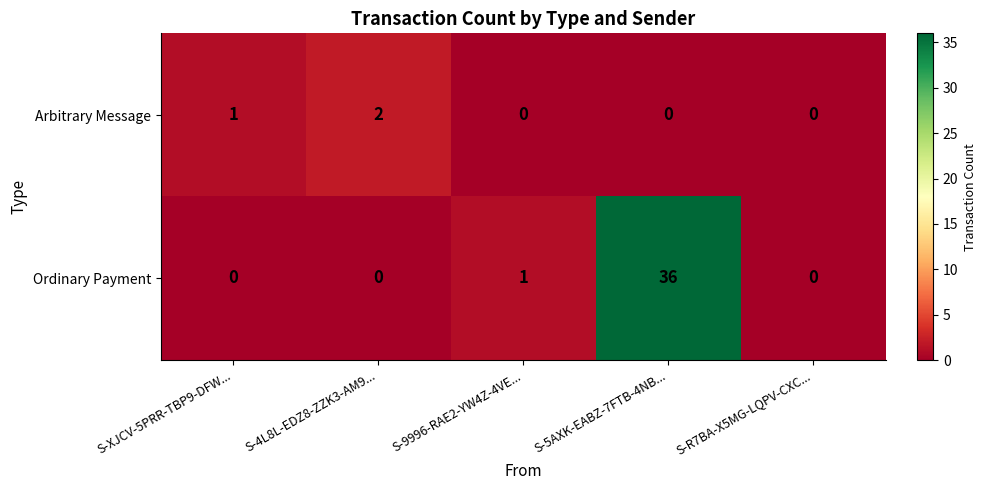

Count the number of categories in the chart.

5